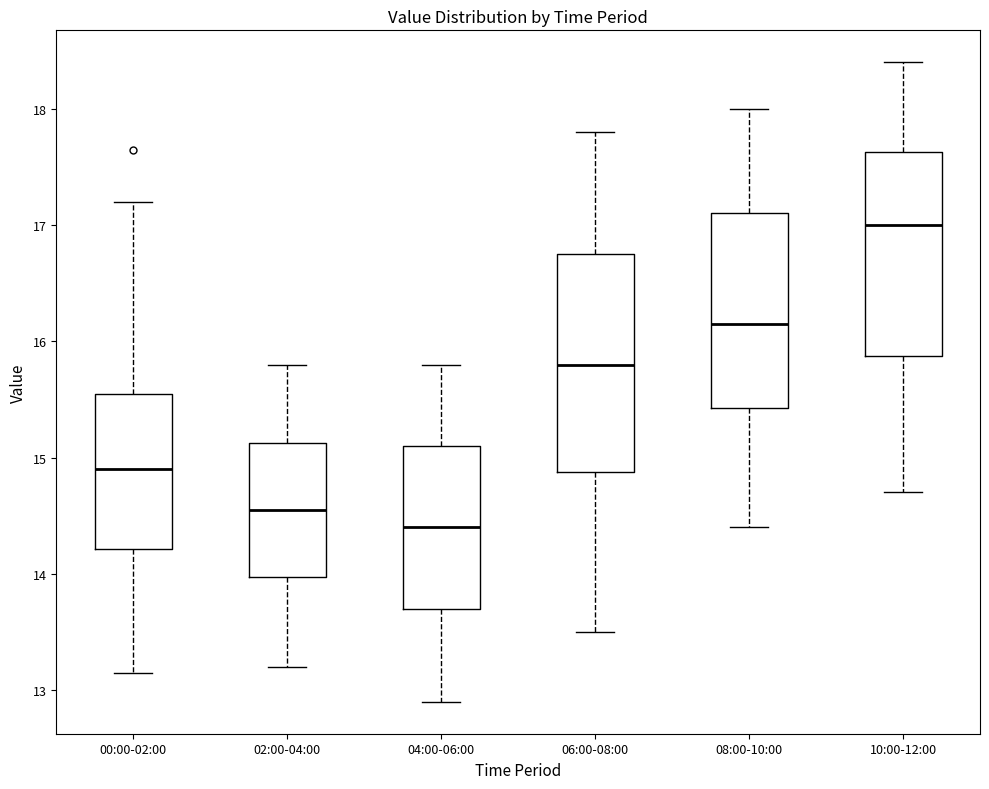

Which box's median line is the lowest?

04:00-06:00